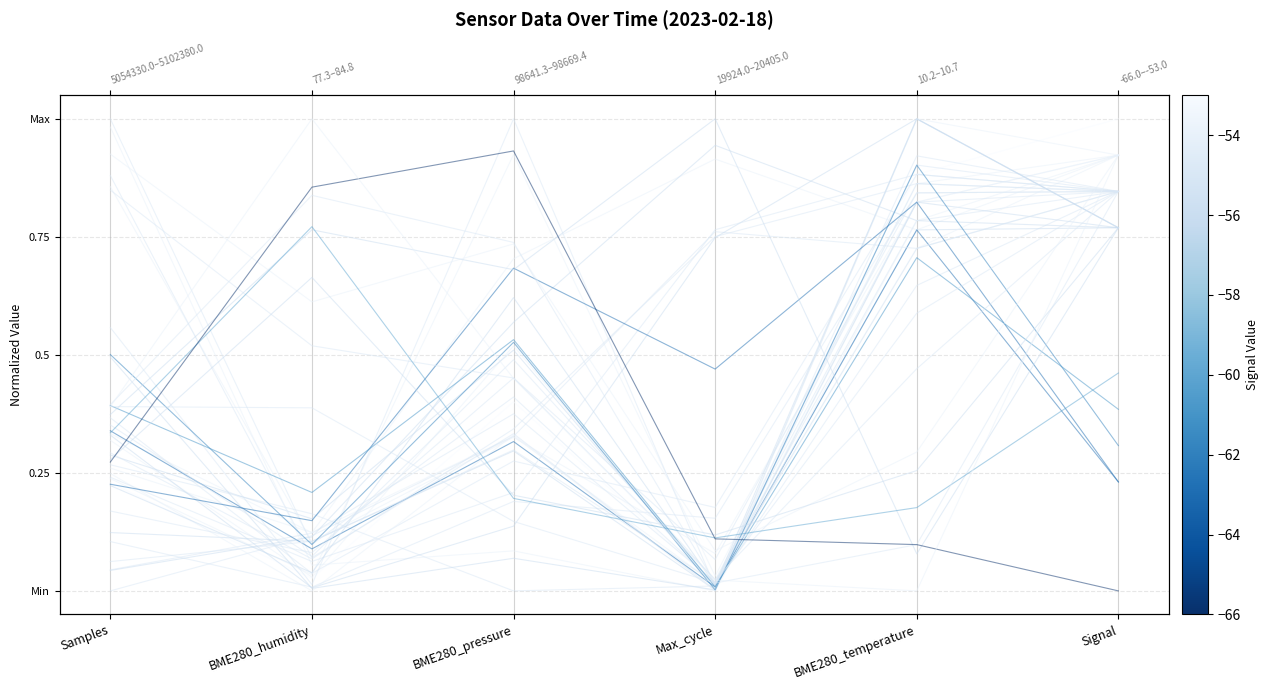

Rank the categories by value from lowest to highest.

BME280_humidity, Samples, Max_cycle, BME280_pressure, BME280_temperature, Signal